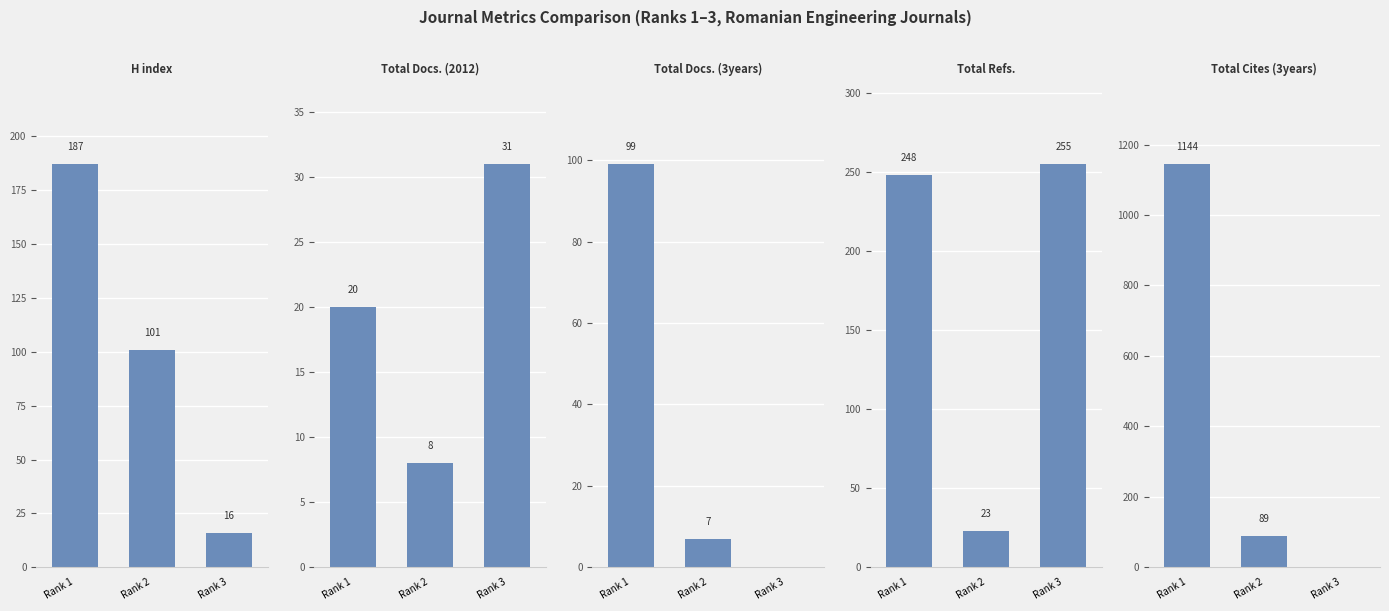

The value of Total Docs. (2012) at Rank 1 is 20. True or false?

True